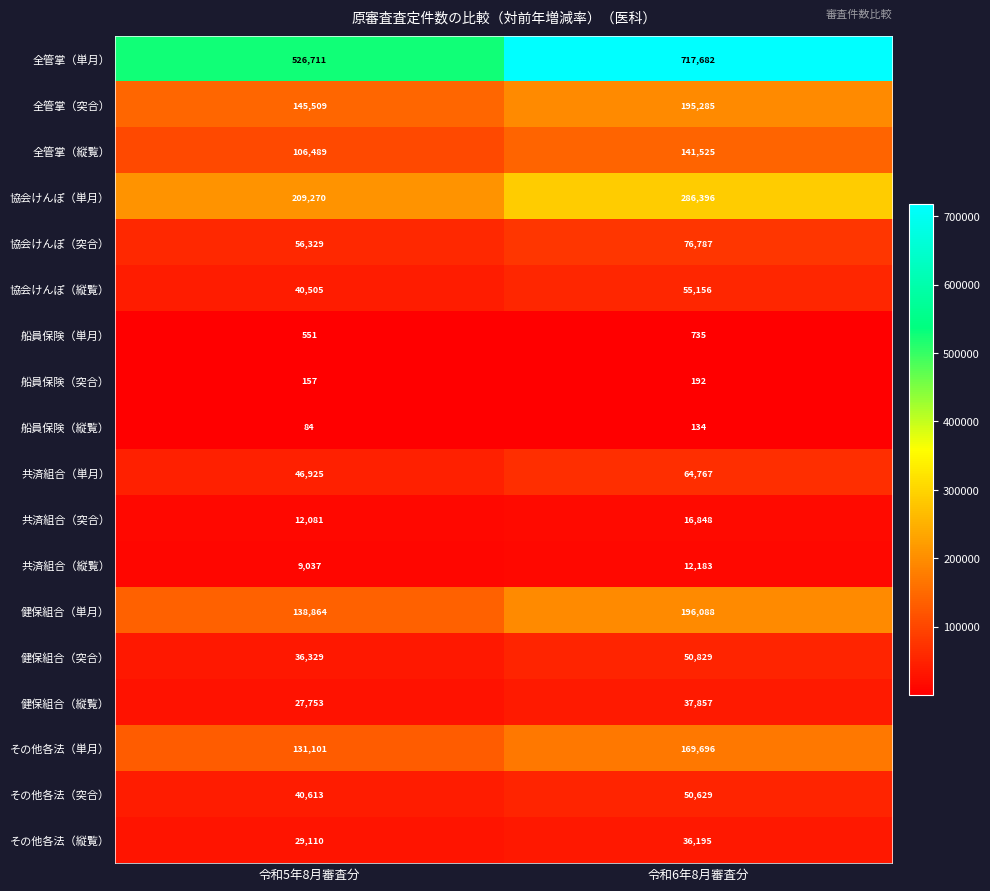

What is the spread (max minus min) of values at 令和5年8月審査分?

526627